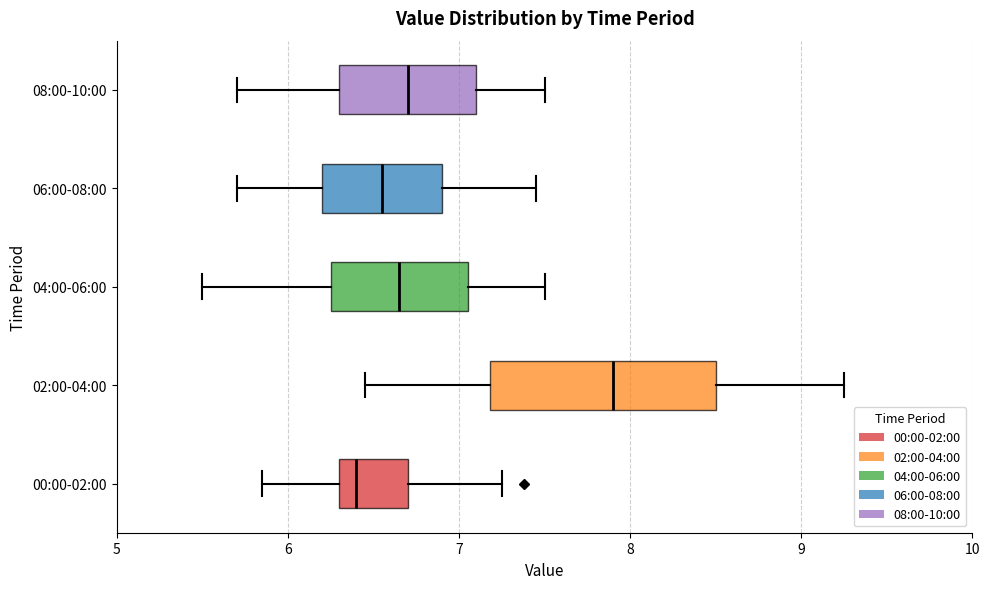

Reading bottom to top, read every box against the x-axis: the position of its median line, the range the box covers, and the ends of its whiskers. The values are not printed on the chart, so give them approximately, as read against the axis.

00:00-02:00: median 6.4, box 6.3 to 6.7, whiskers 5.9 to 7.3
02:00-04:00: median 7.9, box 7.2 to 8.5, whiskers 6.5 to 9.3
04:00-06:00: median 6.7, box 6.3 to 7.1, whiskers 5.5 to 7.5
06:00-08:00: median 6.6, box 6.2 to 6.9, whiskers 5.7 to 7.5
08:00-10:00: median 6.7, box 6.3 to 7.1, whiskers 5.7 to 7.5